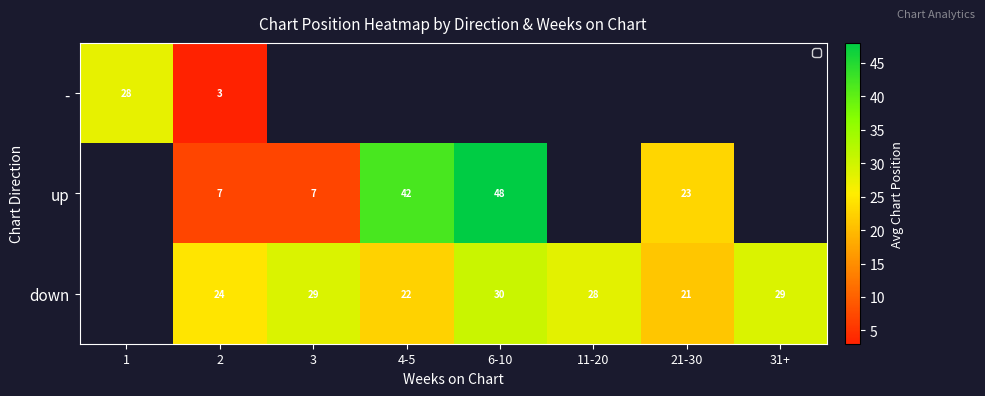

How many distinct data groups are displayed?

3